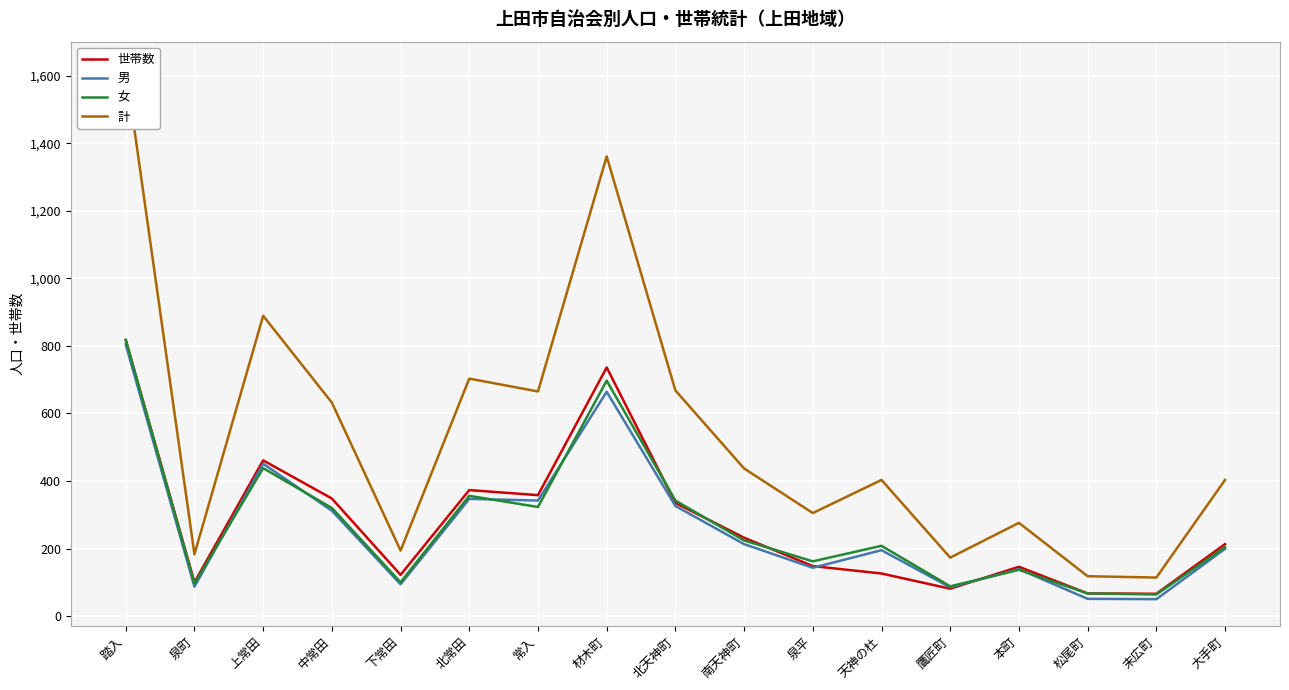

How many categories are shown in the chart?

17